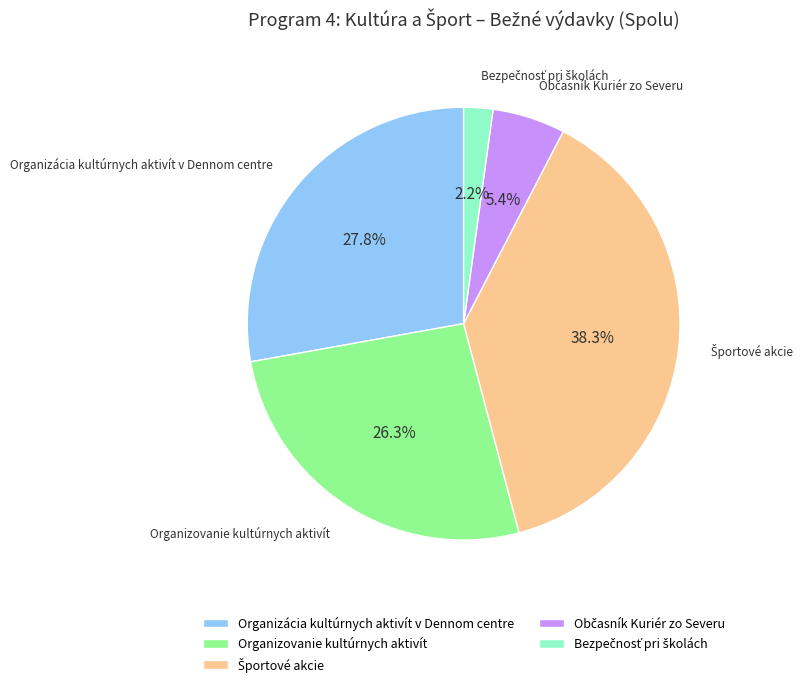

Is there any slice that represents more than half of the pie?

No